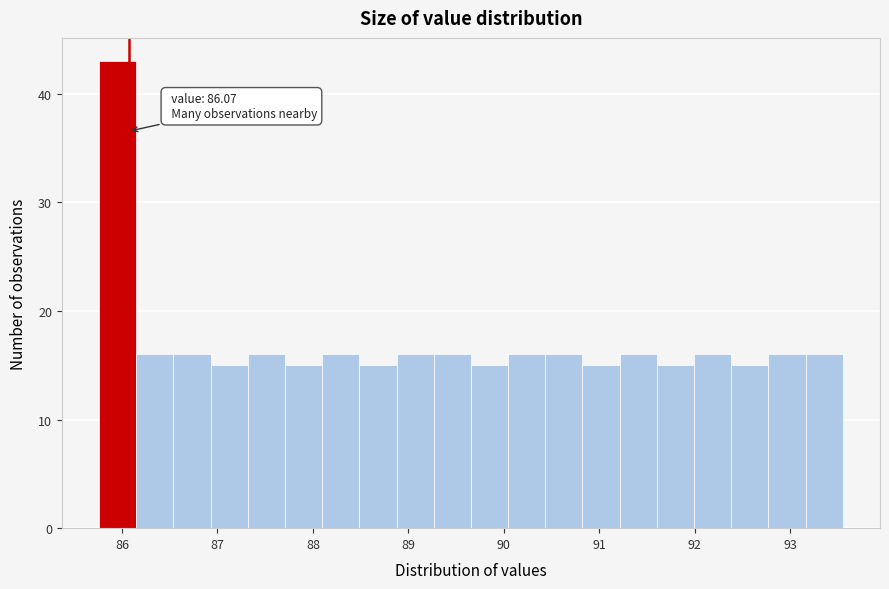

Around what value on the x-axis is the tallest bar? Give the approximate position of its centre, as read against the axis.

86.0